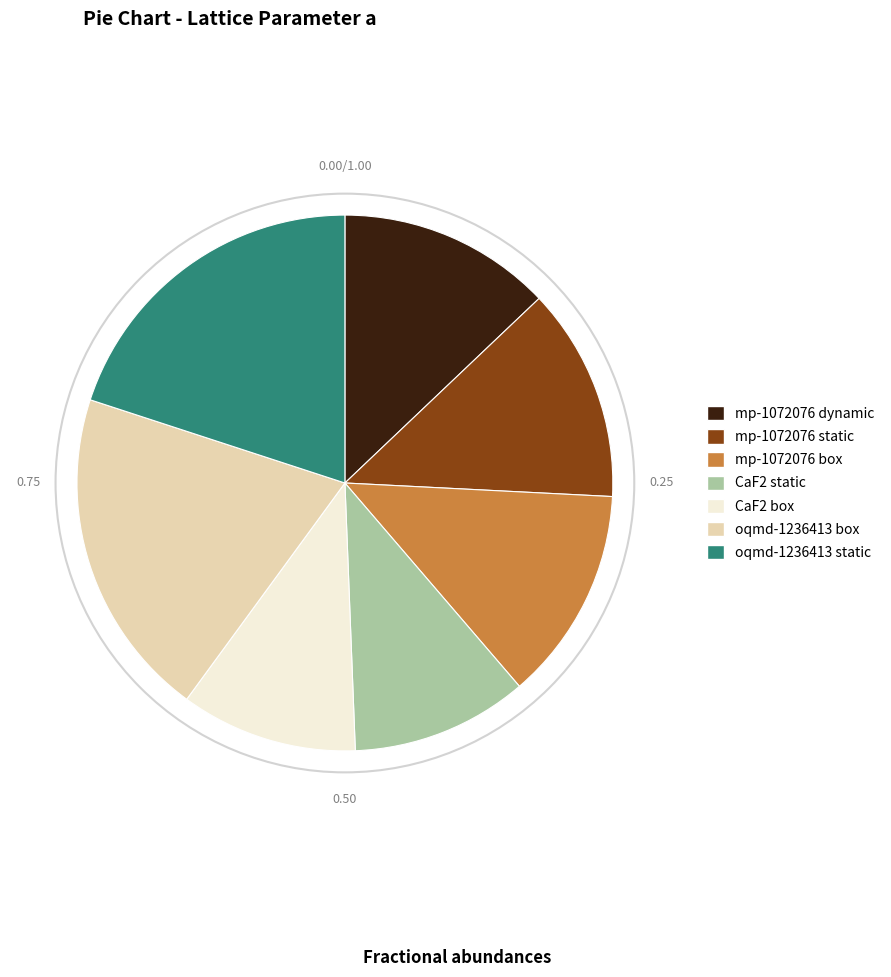

Which has a higher value, CaF2 static or oqmd-1236413 box?

oqmd-1236413 box